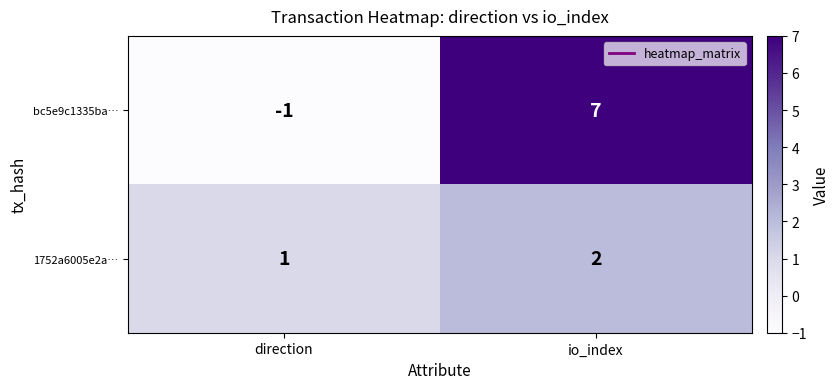

Which series has the largest total across all categories?

bc5e9c1335ba…